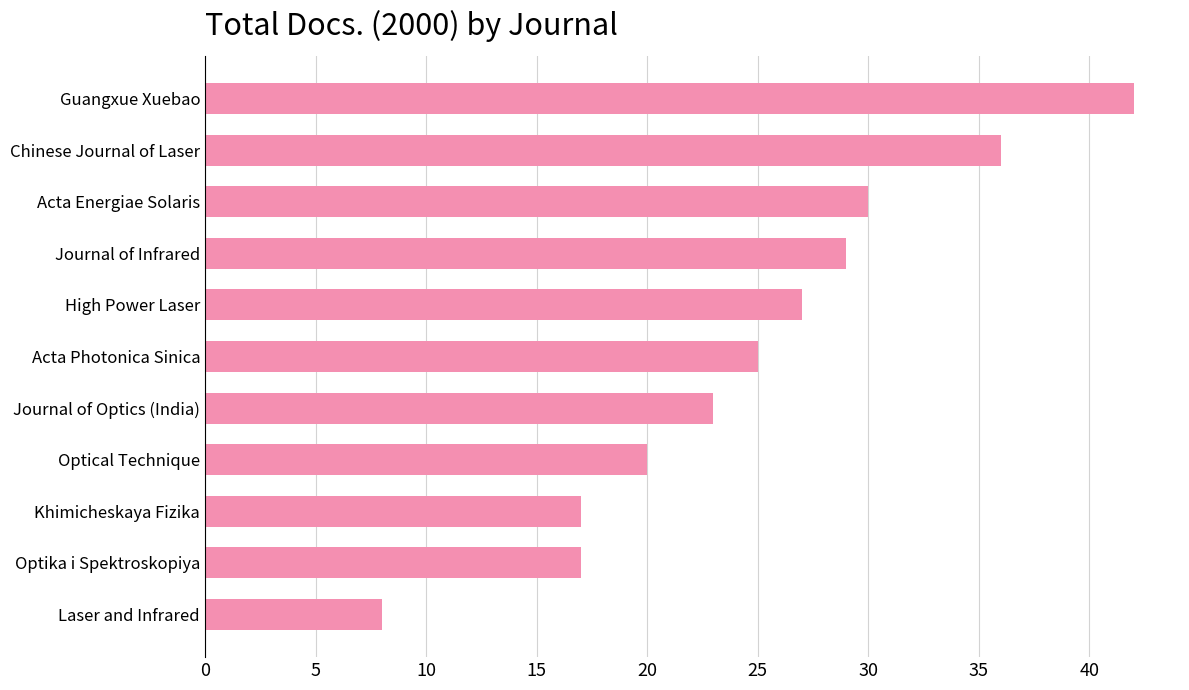

Reading bottom to top, list all the values displayed in this chart.

8	17	17	20	23	25	27	29	30	36	42